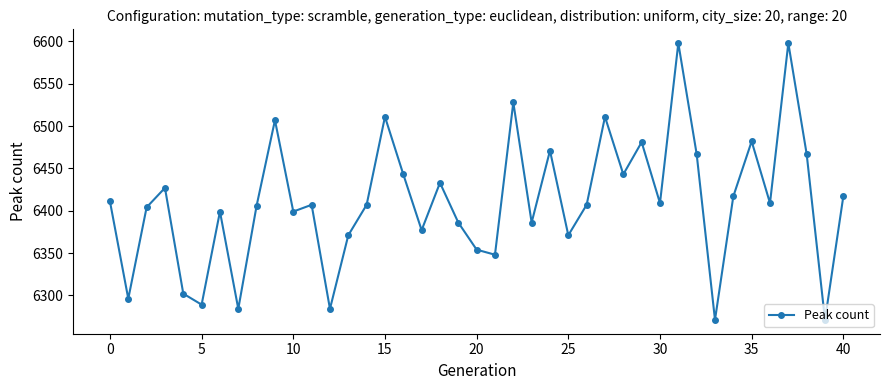

What is the average value?

6411